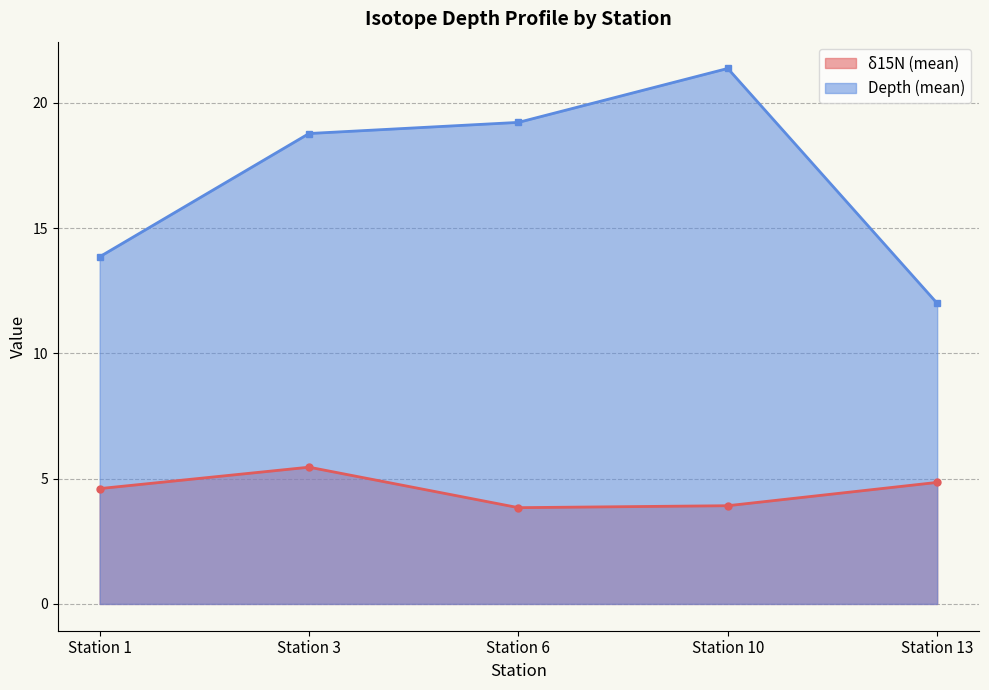

Which series has the largest total across all categories?

Depth (mean)